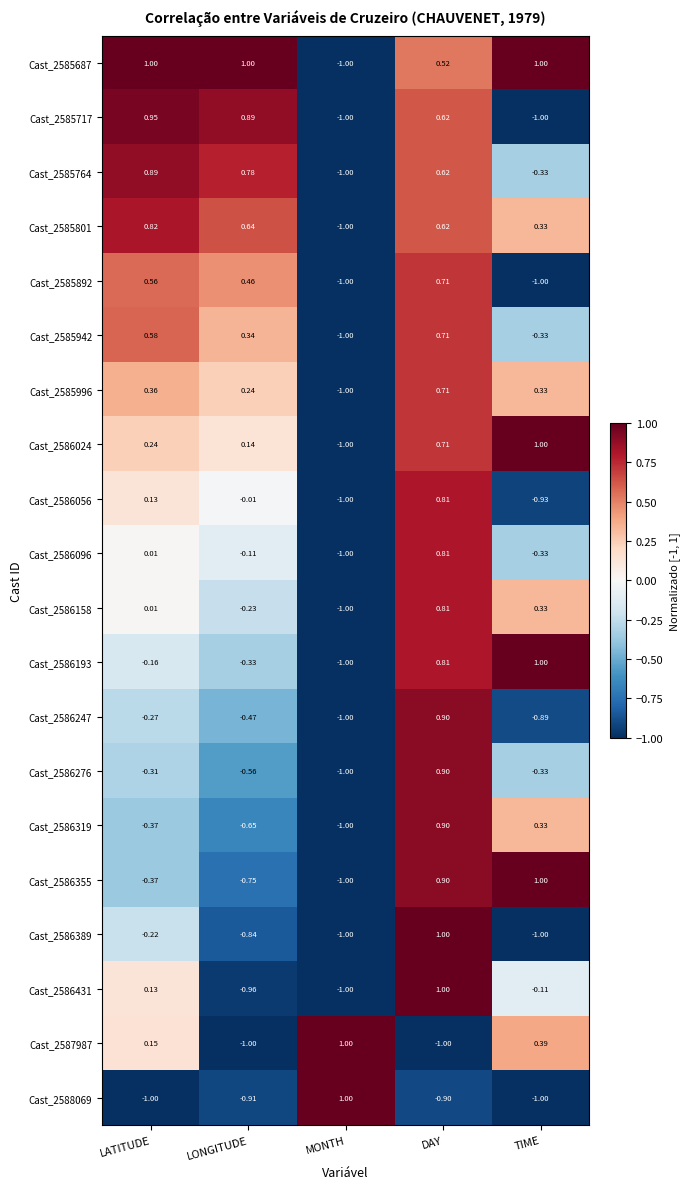

List the labels in order of Cast_2585801 value, smallest first.

MONTH, TIME, DAY, LONGITUDE, LATITUDE